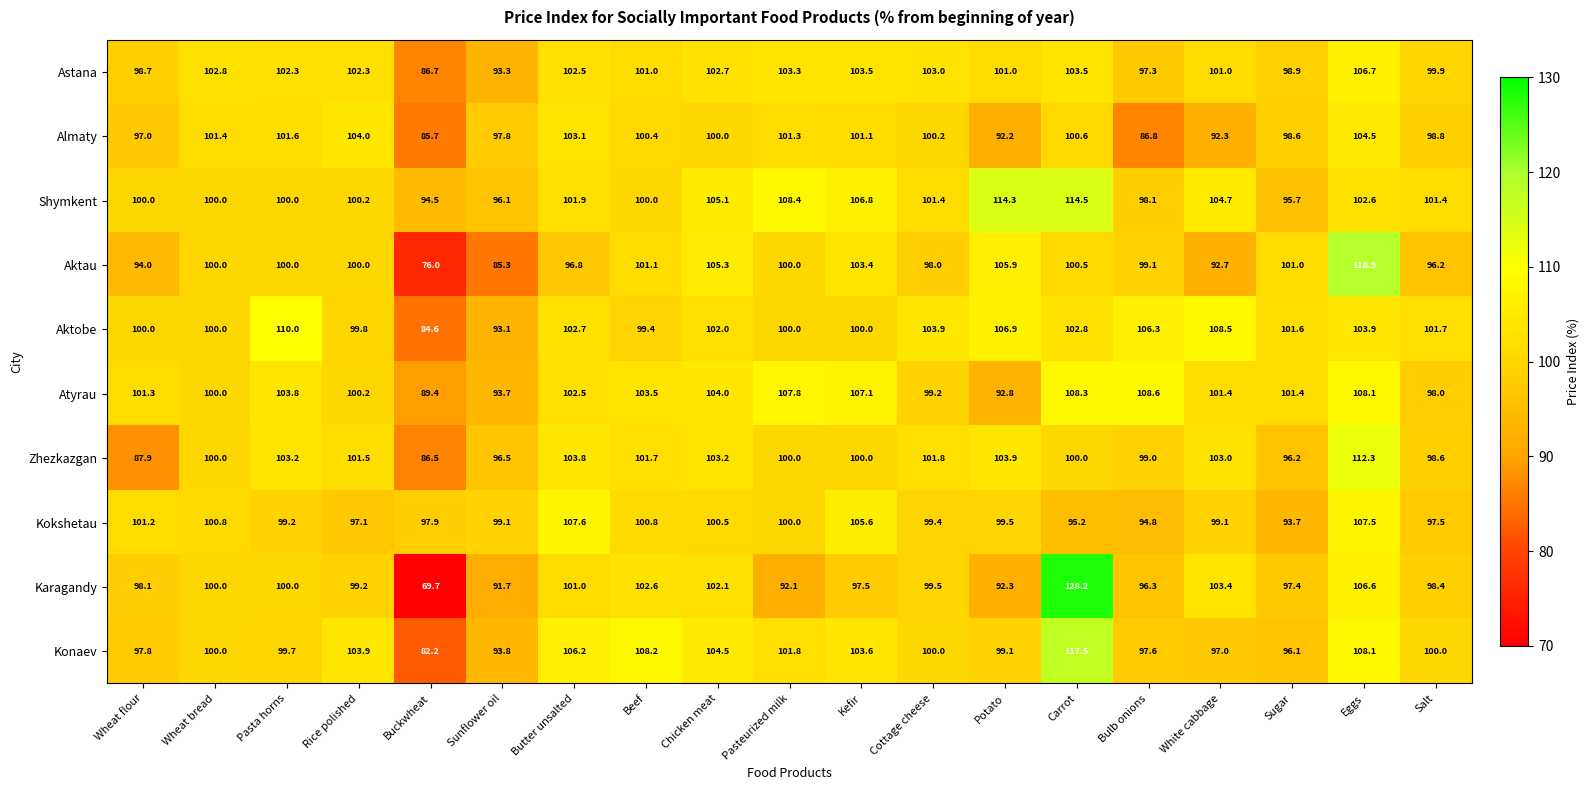

What is the lowest value of the Zhezkazgan series?

86.5